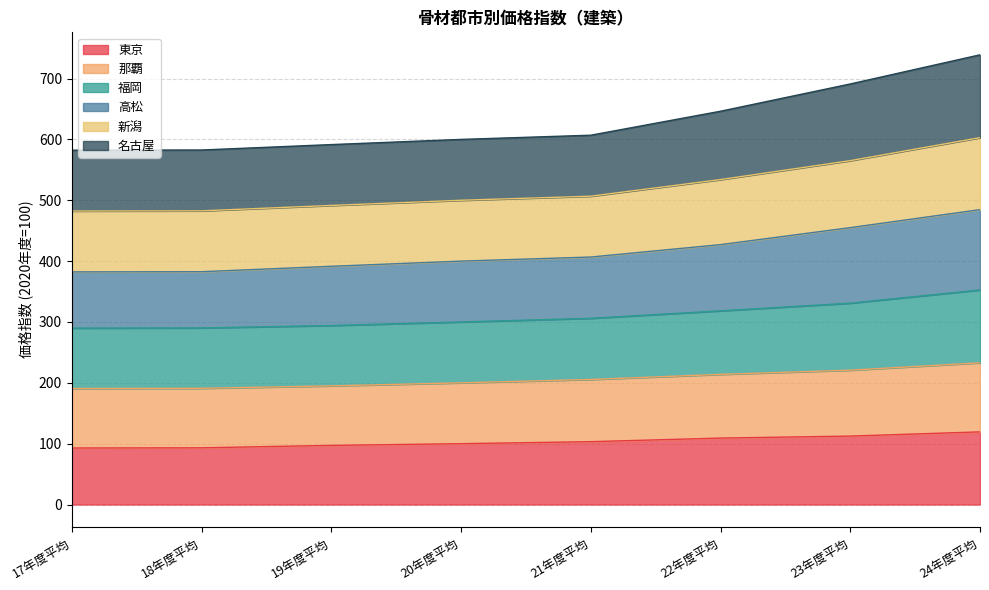

What is the minimum value shown in the chart?

92.9